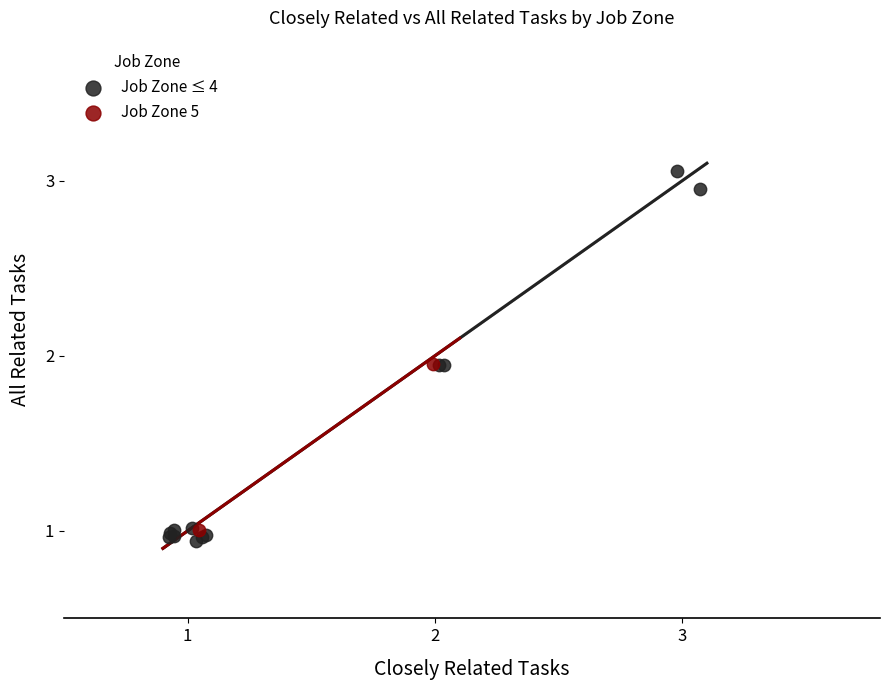

What are all the series names shown in the legend?

Job Zone ≤ 4, Job Zone 5